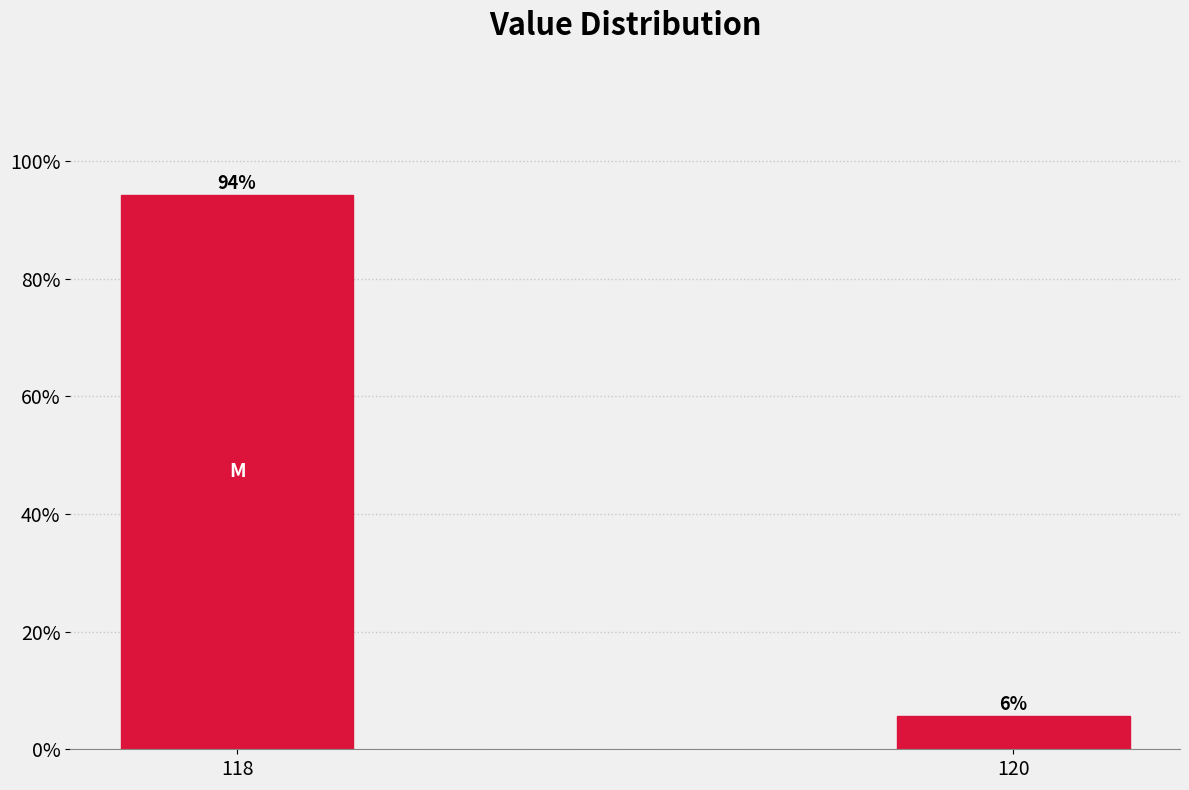

What is the sum of all values?

100.0